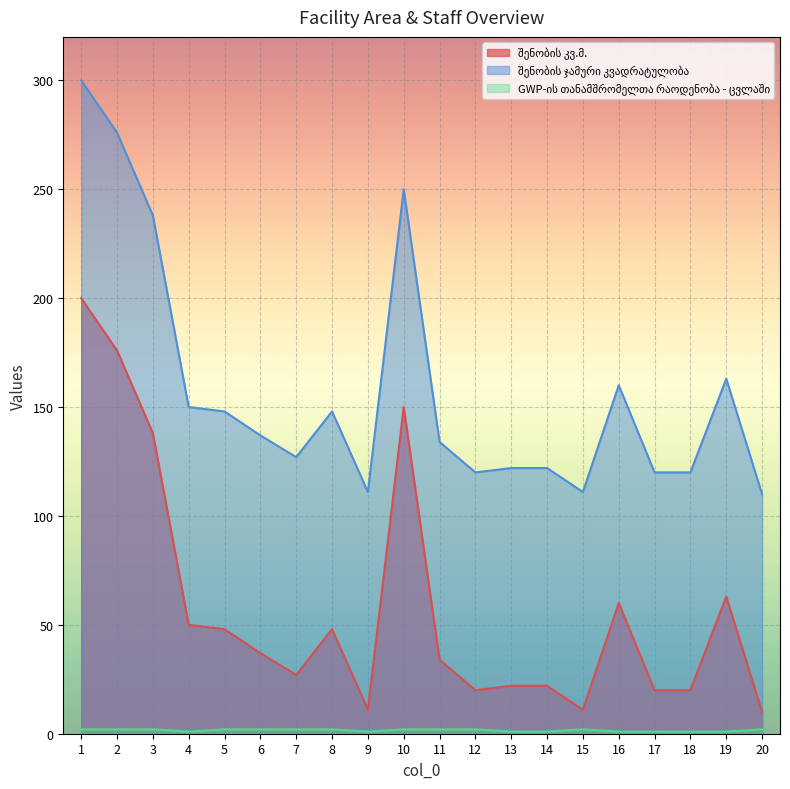

What is the maximum value shown in the chart?

300